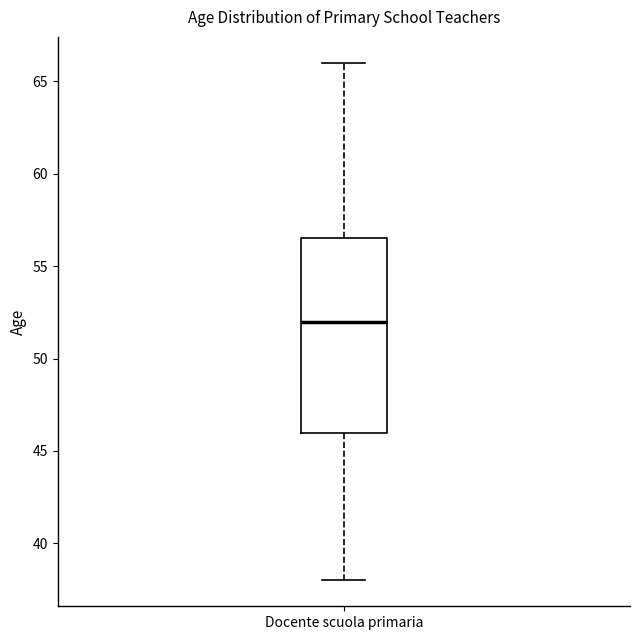

Read this box plot against the y-axis: the position of the median line, the range covered by the box, and the ends of both whiskers. The values are not printed on the chart, so give them approximately, as read against the axis.

median 52.0, box 46.0 to 56.5, whiskers 38.0 to 66.0